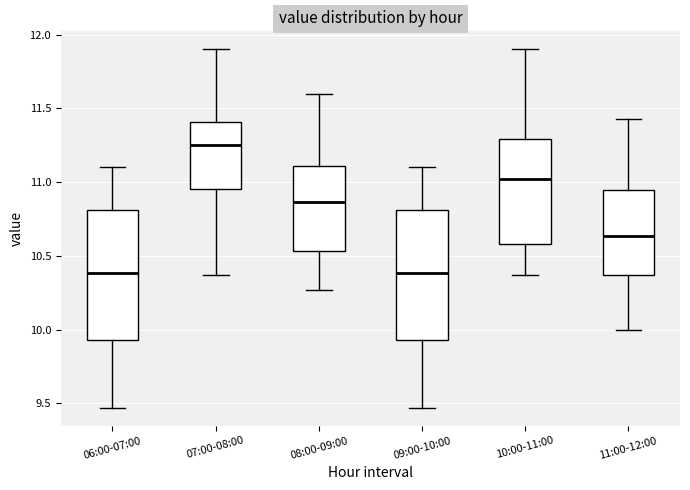

Where does the median line of the box for 09:00-10:00 sit on the y-axis? The values are not printed on the chart, so give them approximately, as read against the axis.

10.40